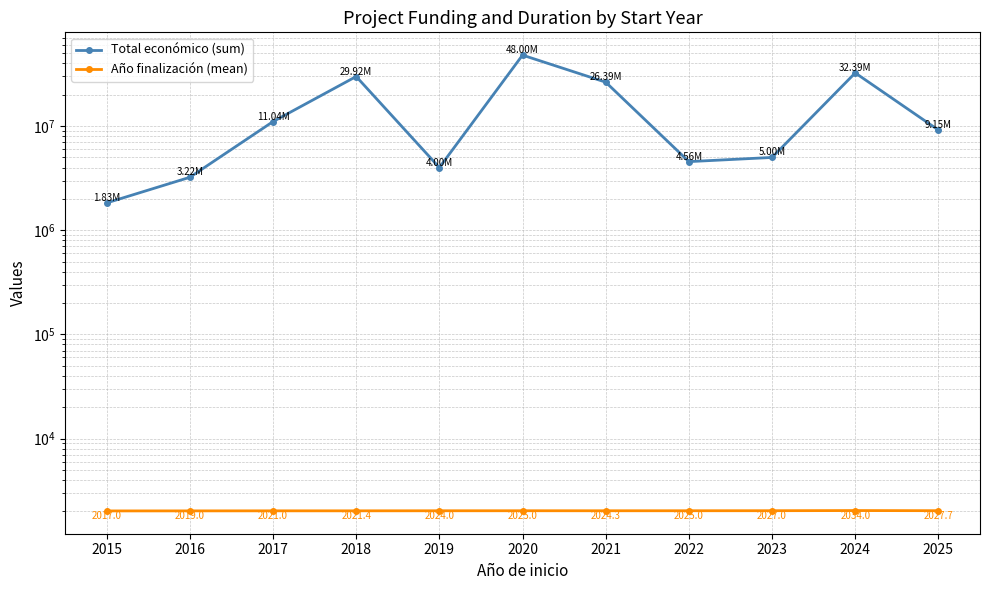

What is the greatest value displayed?

47999771.0